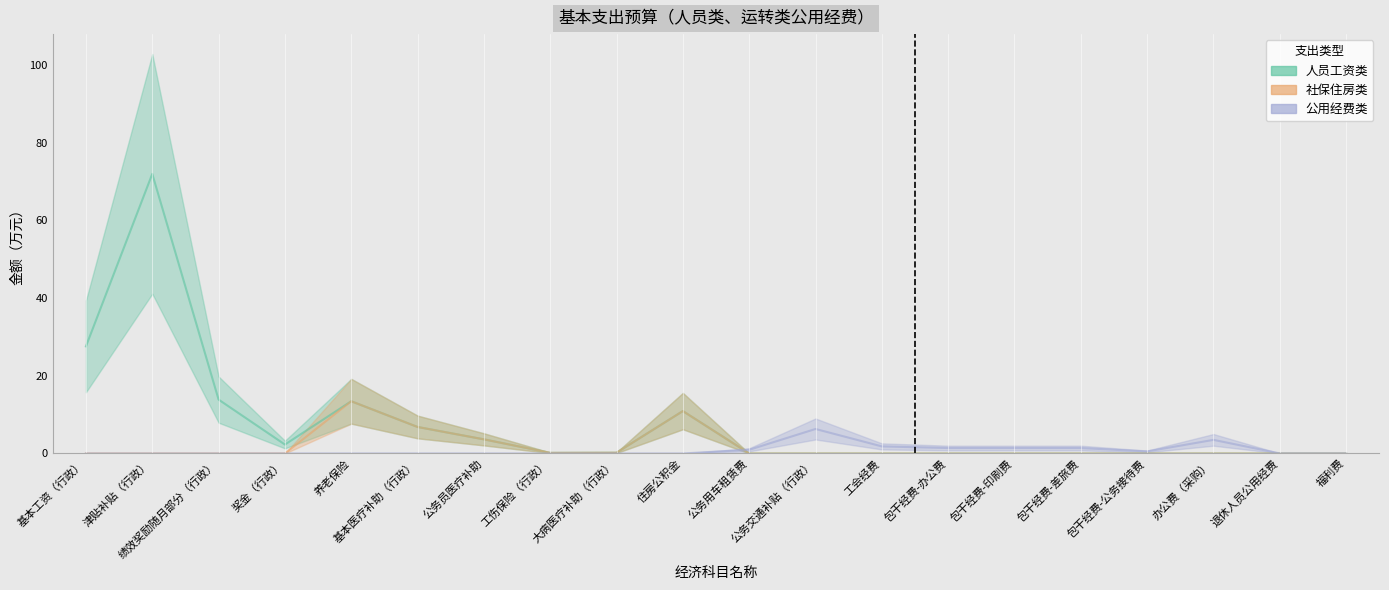

True or false: 人员工资类 and 社保住房类 intersect in this chart.

False